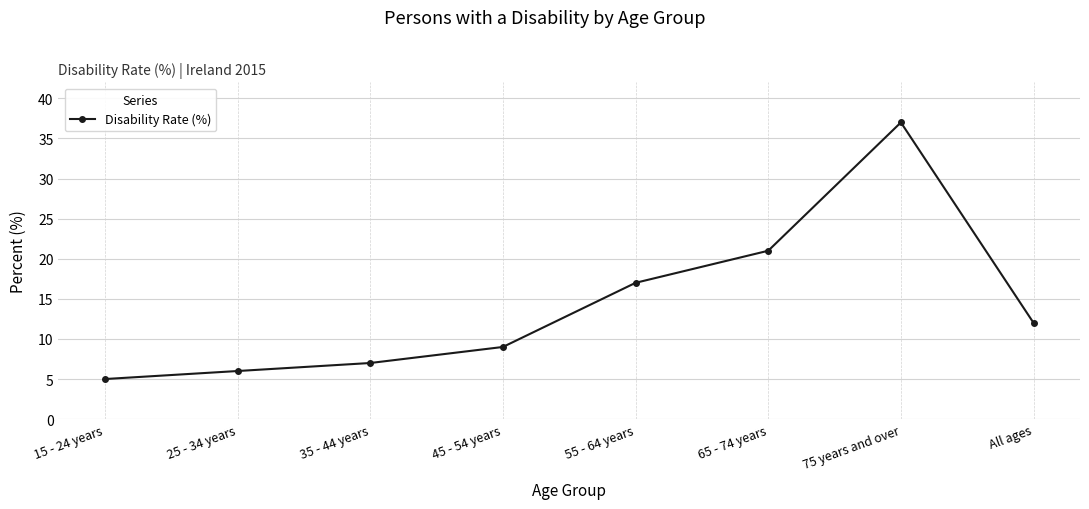

Where is the first local maximum?

75 years and over